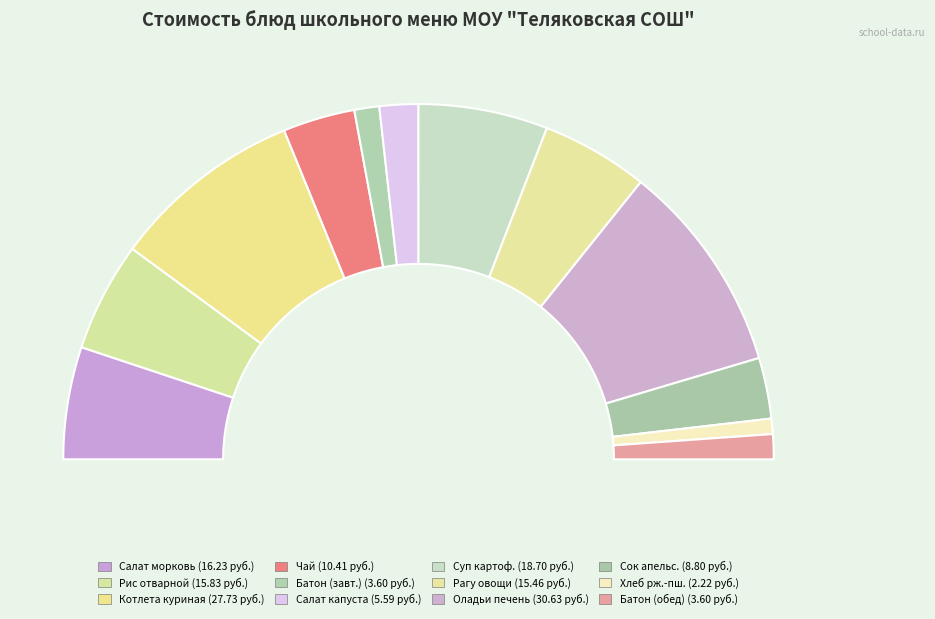

How many segments does this pie chart have?

12